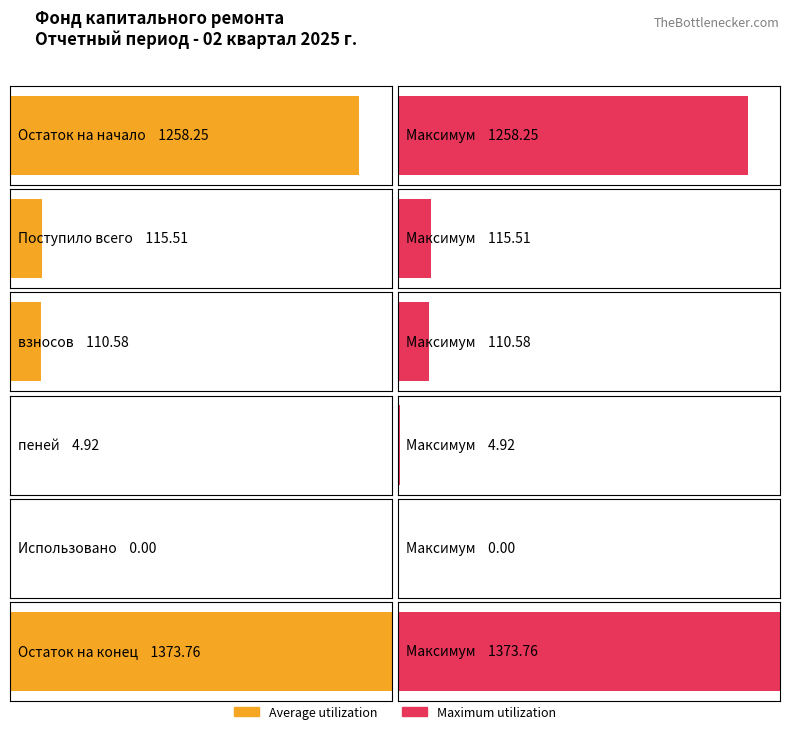

List the labels in order of Maximum utilization value, largest first.

Остаток на конец, Остаток на начало, Поступило всего, взносов, пеней, Использовано